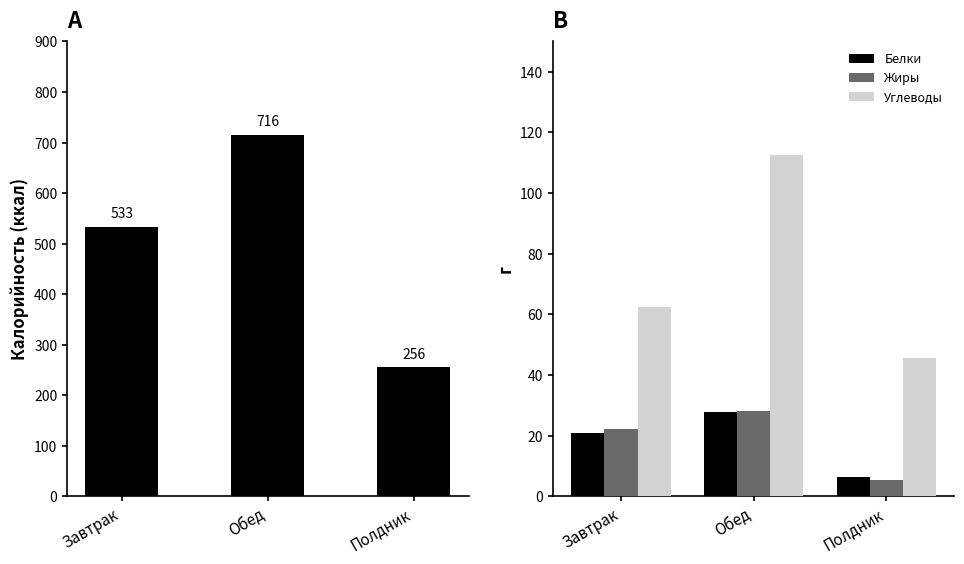

What is the smallest value displayed?

5.3